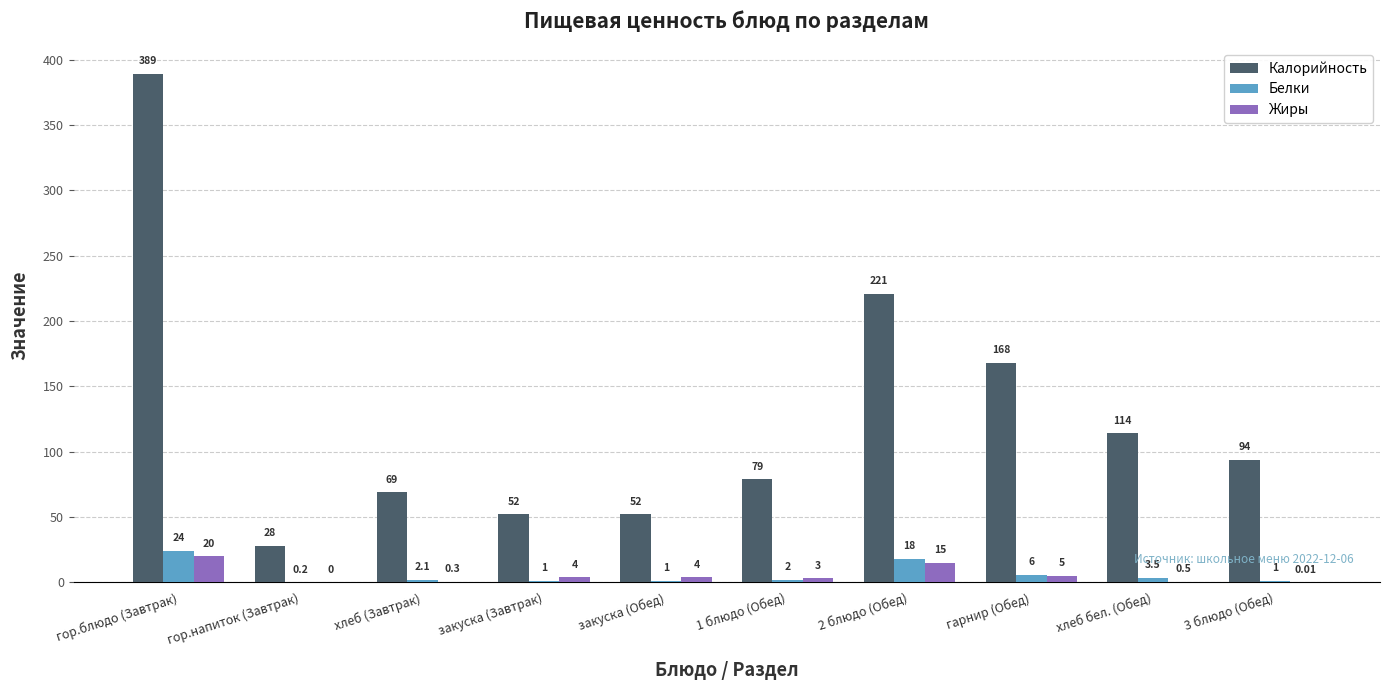

Where is Калорийность nearest to the value 208?

2 блюдо (Обед)